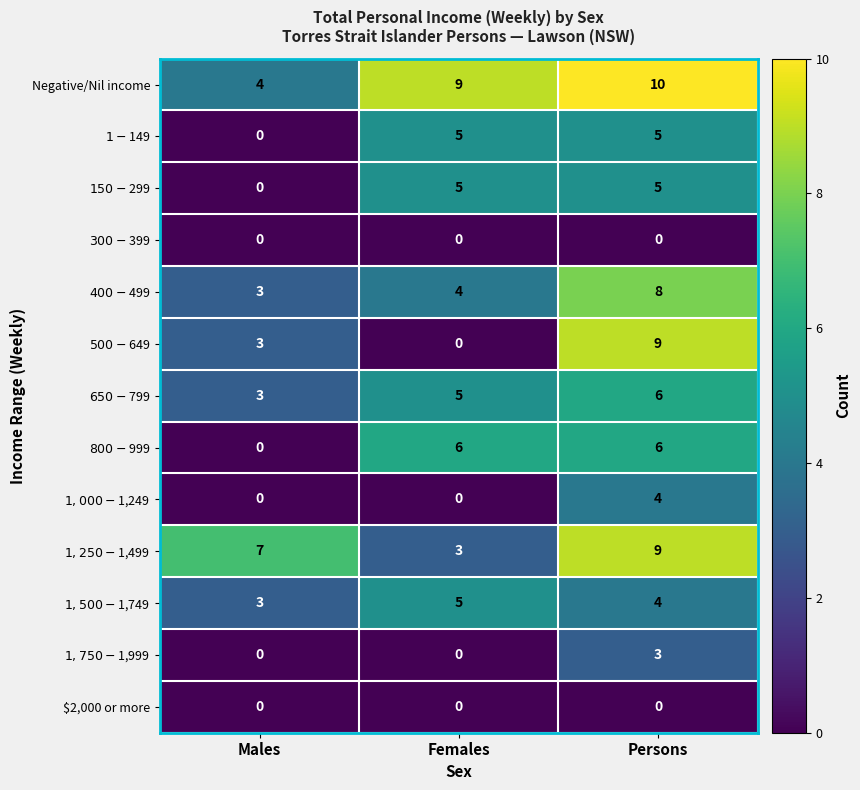

Which category has the highest value across all series?

Persons